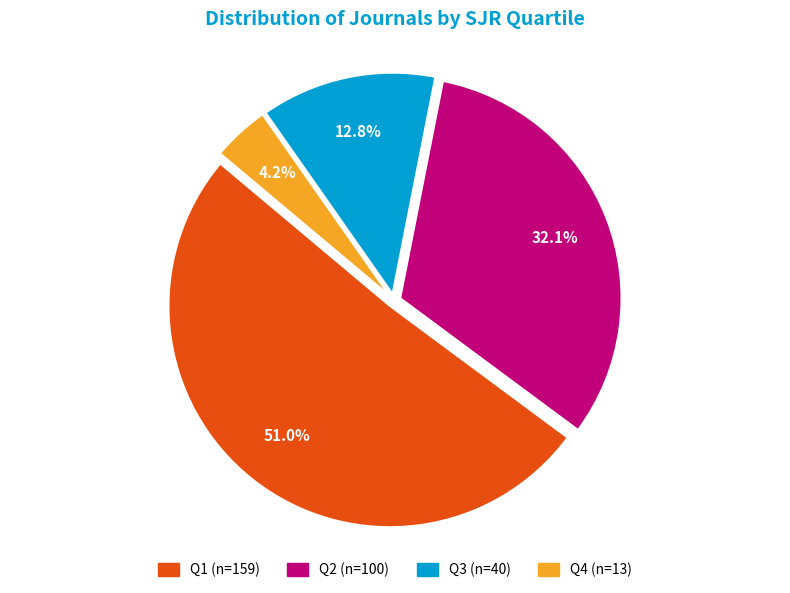

Is the sum of Q4 and Q2 greater than half?

No